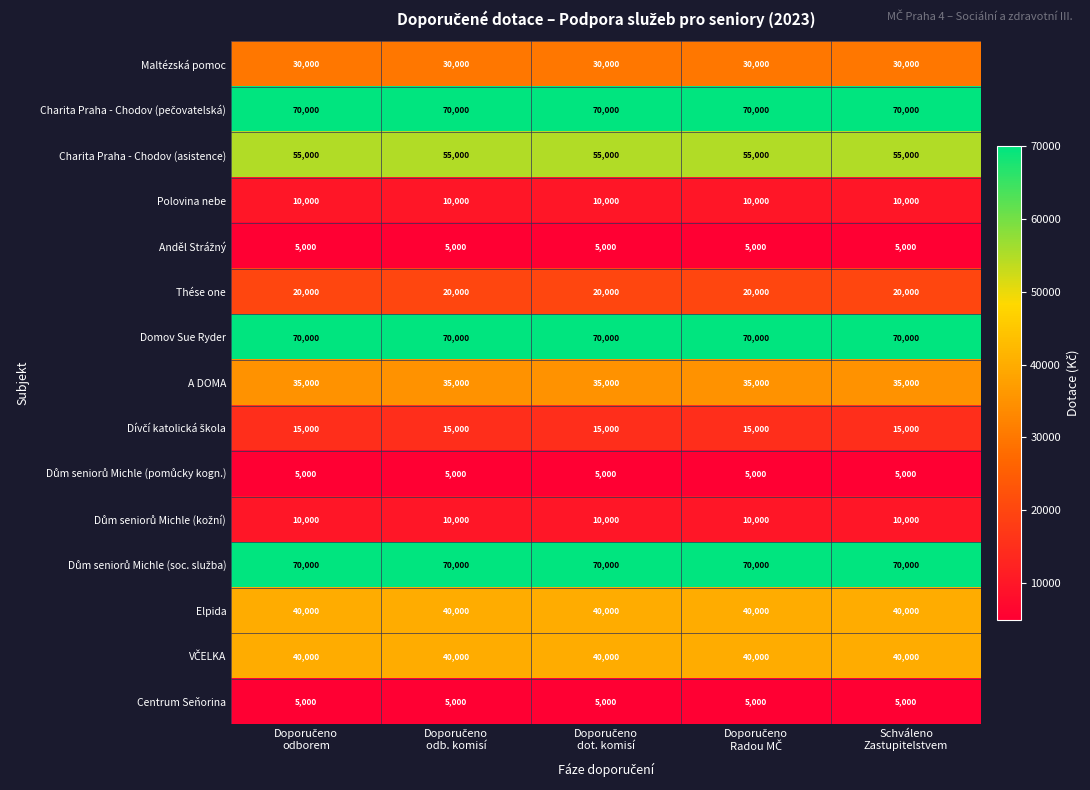

At how many categories does at least one series exceed 32126?

5